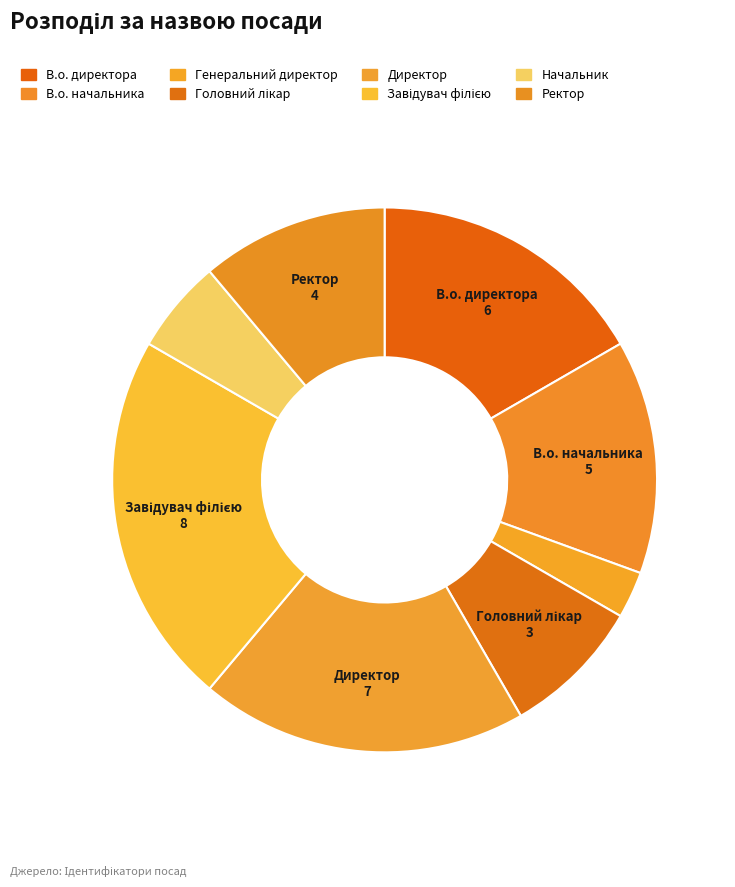

To the nearest percent, what is the difference between the largest and smallest slice percentages?

19%